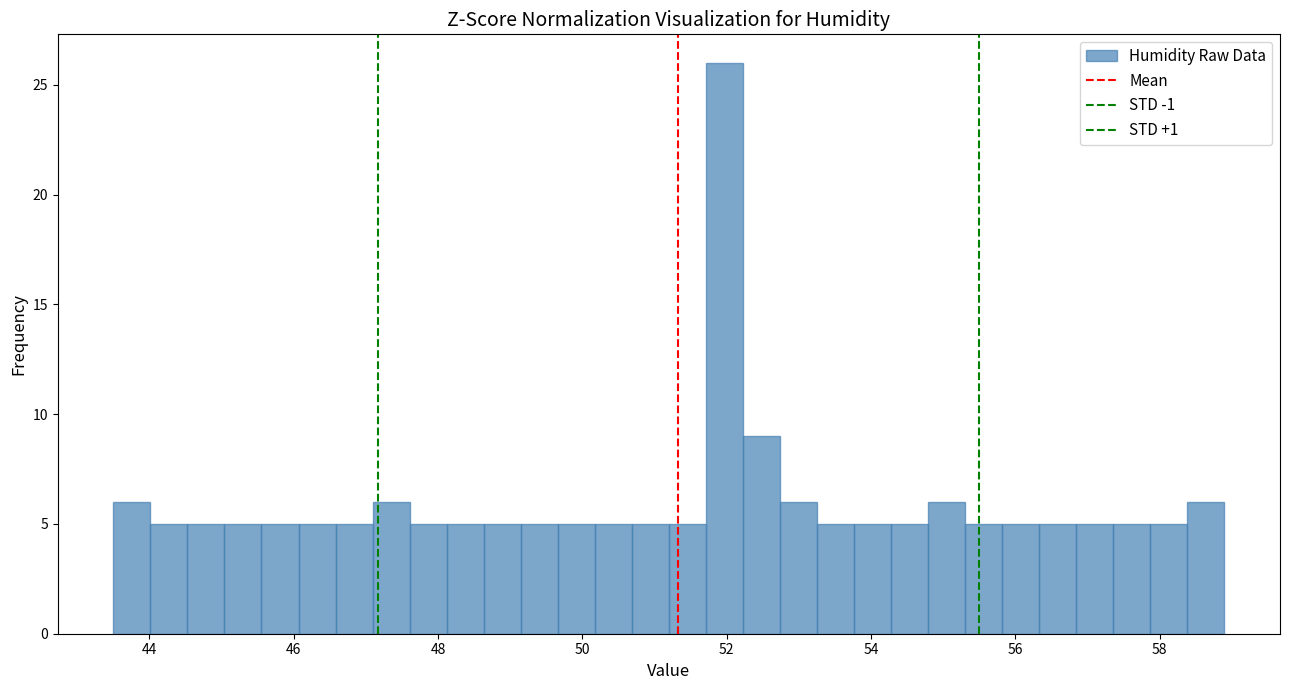

Around what value on the x-axis is the tallest bar? Give the approximate position of its centre, as read against the axis.

52.0